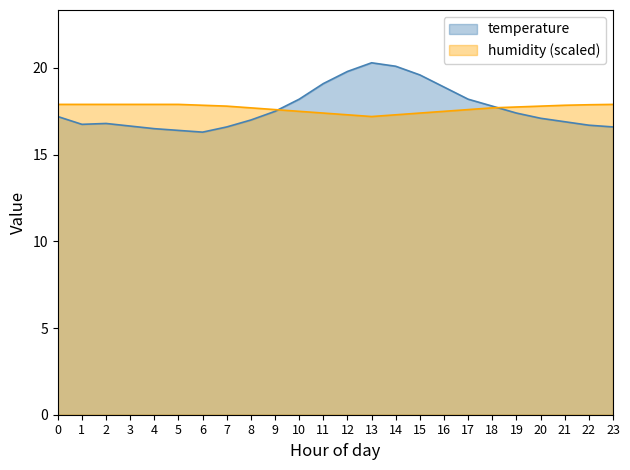

True or false: humidity has a value of 17.8 at 20.

True